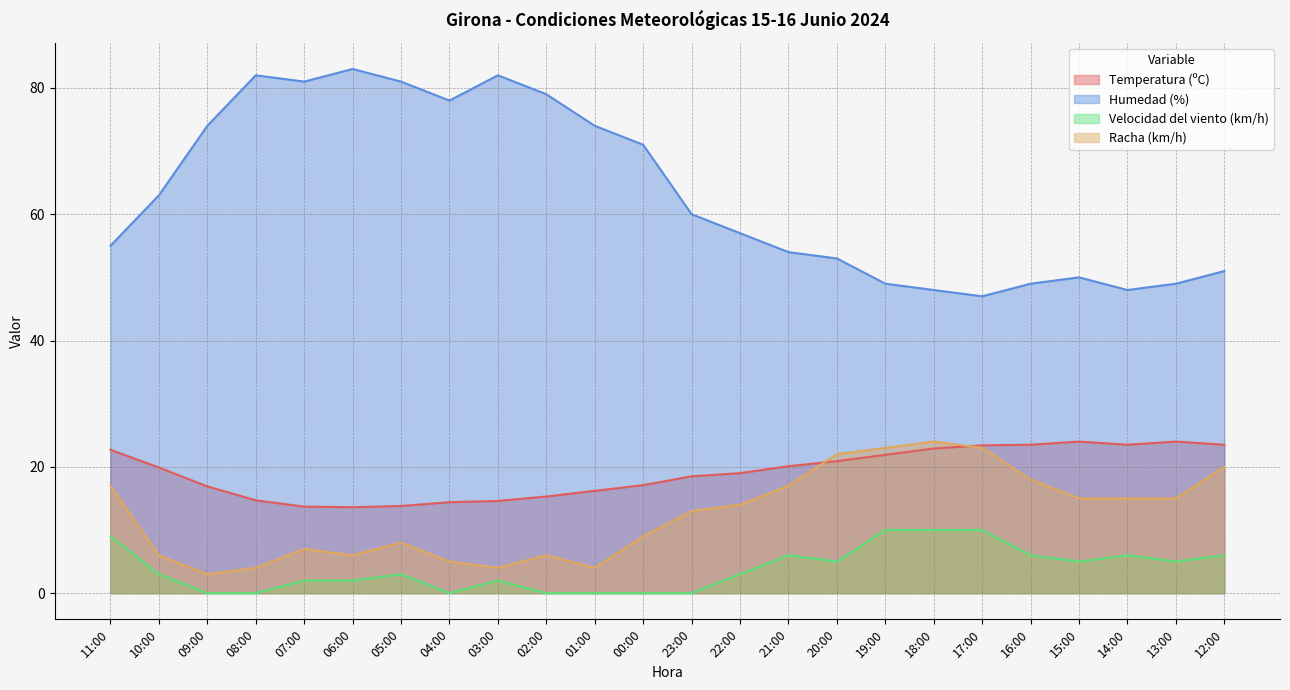

At which label is Racha (km/h) closest to 13?

23:00